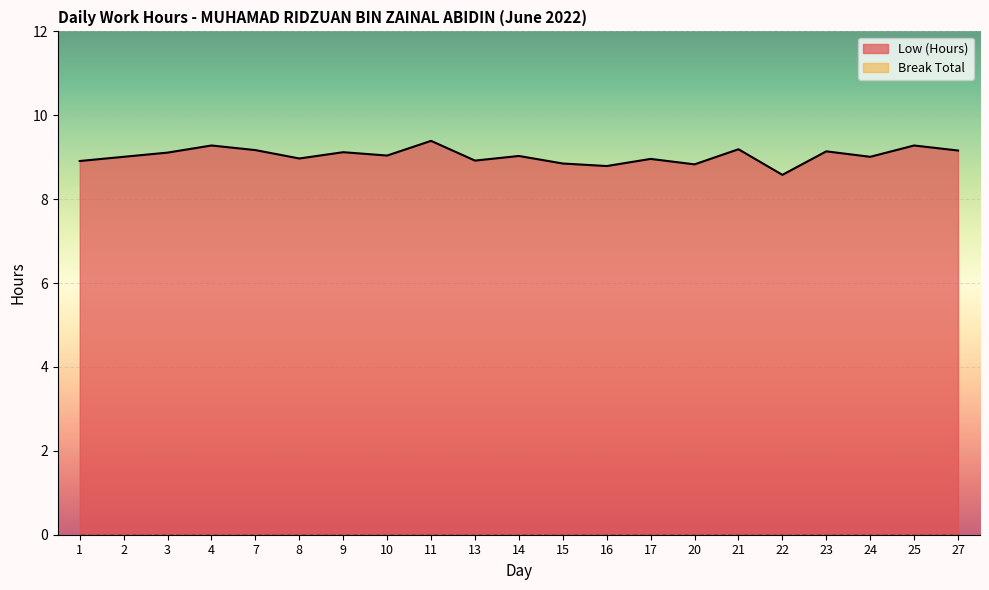

True or false: the data shows 12.5 at 8.

False